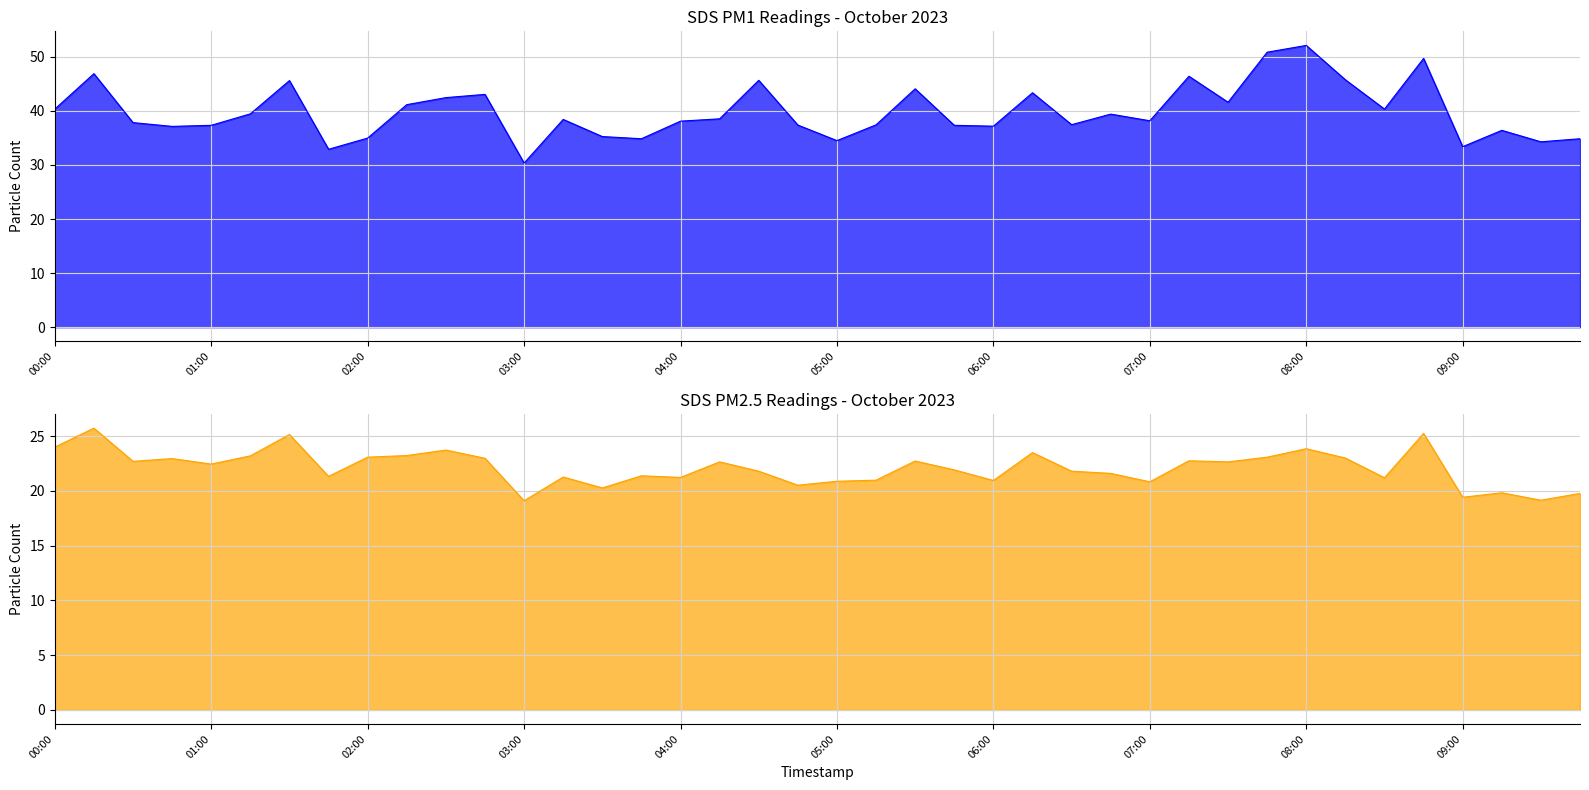

Reading right to left, list all the values displayed in this chart.

SDS_P1: 34.9	34.3	36.4	33.4	49.7	40.3	45.8	52.1	50.9	41.6	46.4	38.2	39.4	37.5	43.4	37.2	37.3	44.1	37.4	34.5	37.4	45.6	38.5	38.1	34.9	35.2	38.4	30.4	43.0	42.5	41.1	35.0	32.9	45.6	39.5	37.3	37.1	37.8	46.9	40.3
SDS_P2: 19.8	19.1	19.8	19.4	25.2	21.2	23.0	23.9	23.1	22.6	22.8	20.8	21.6	21.8	23.5	20.9	21.9	22.7	21.0	20.9	20.5	21.8	22.6	21.2	21.4	20.3	21.3	19.1	23.0	23.7	23.2	23.1	21.3	25.1	23.2	22.4	22.9	22.7	25.7	24.0